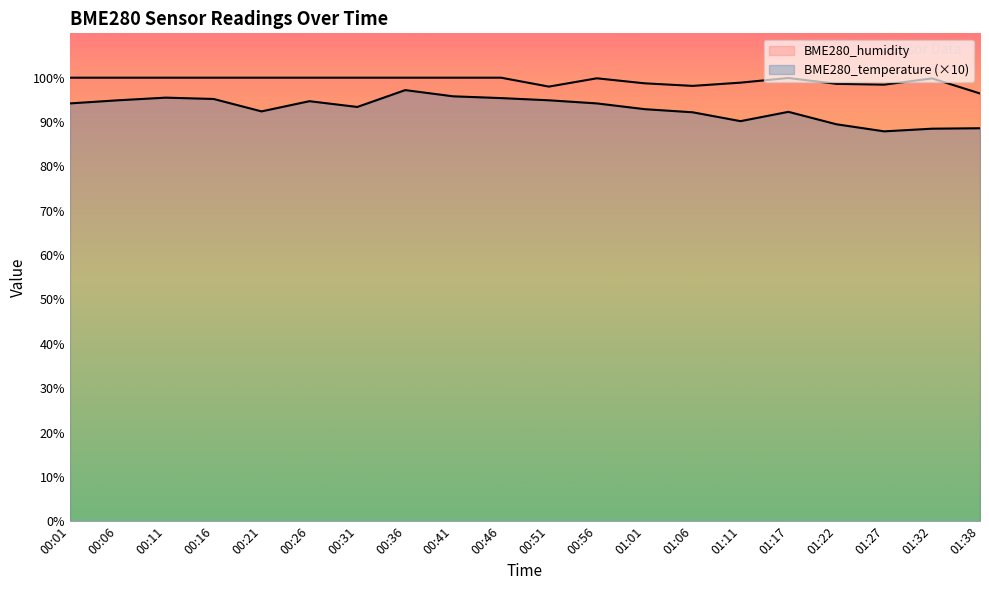

Is the value of BME280_humidity at 00:41 greater than the value of BME280_temperature at 01:38?

Yes